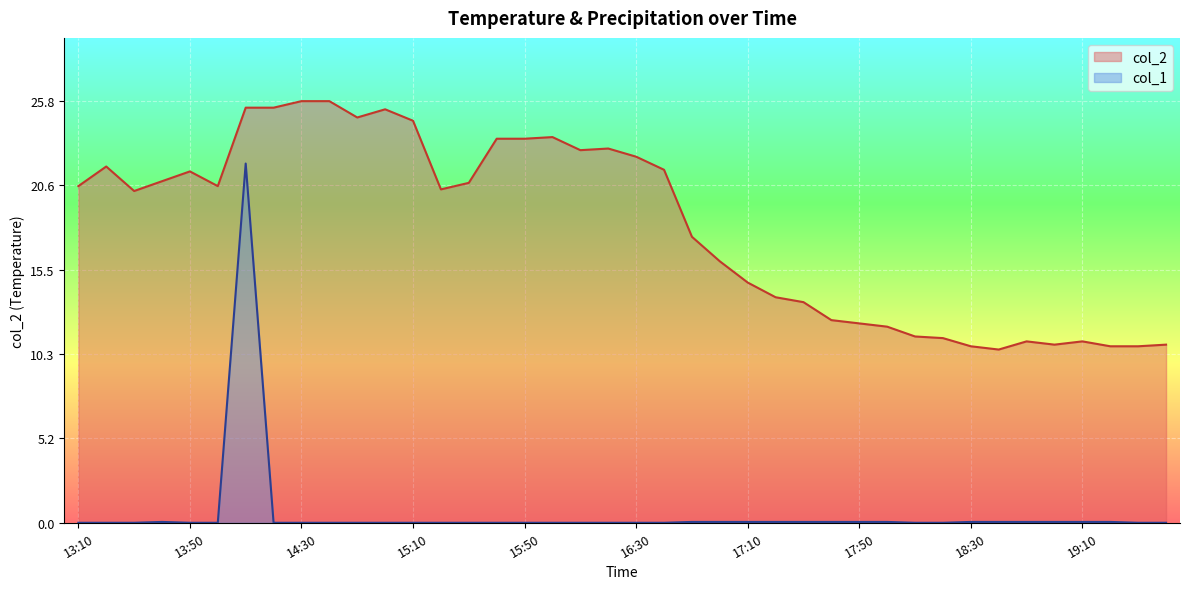

Which series has the widest spread of values?

col_1